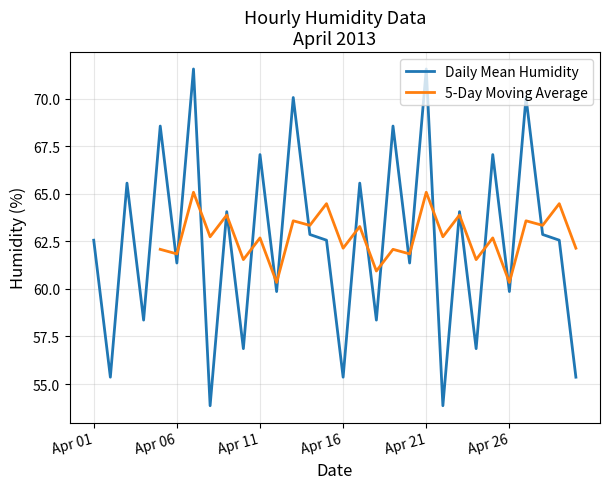

Where does the Daily Mean Humidity series first go above 62?

Apr 01